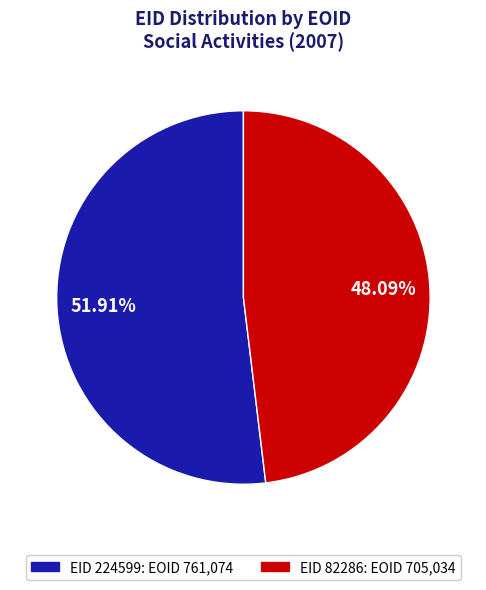

To the nearest percent, what is the average slice percentage?

50%